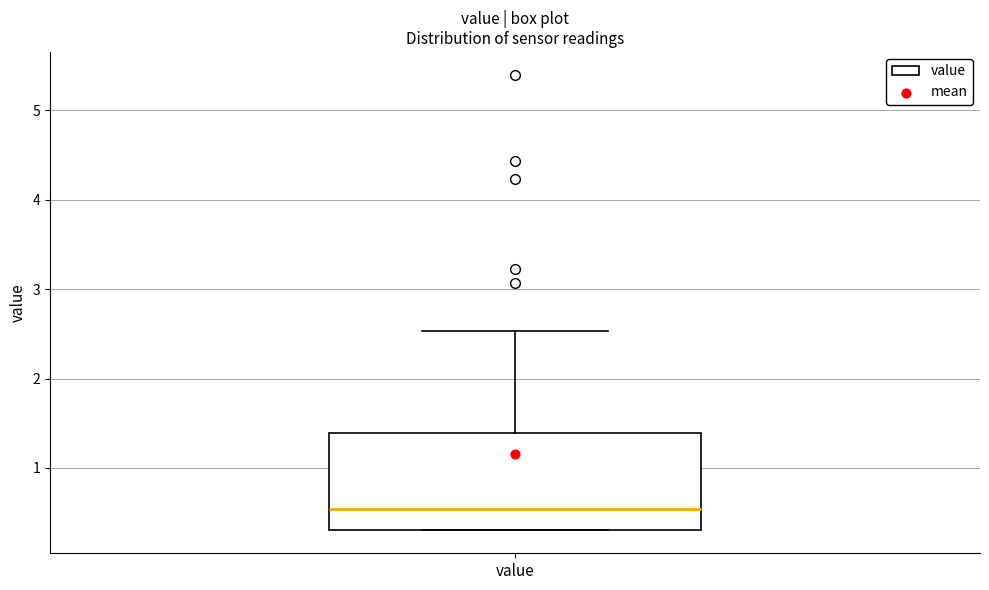

Transcribe this box plot: give where the median line is, the range the box spans, and where the two whiskers end, as read against the y-axis. The values are not printed on the chart, so give them approximately, as read against the axis.

median 0.5, box 0.3 to 1.4, whiskers 0.3 to 2.5